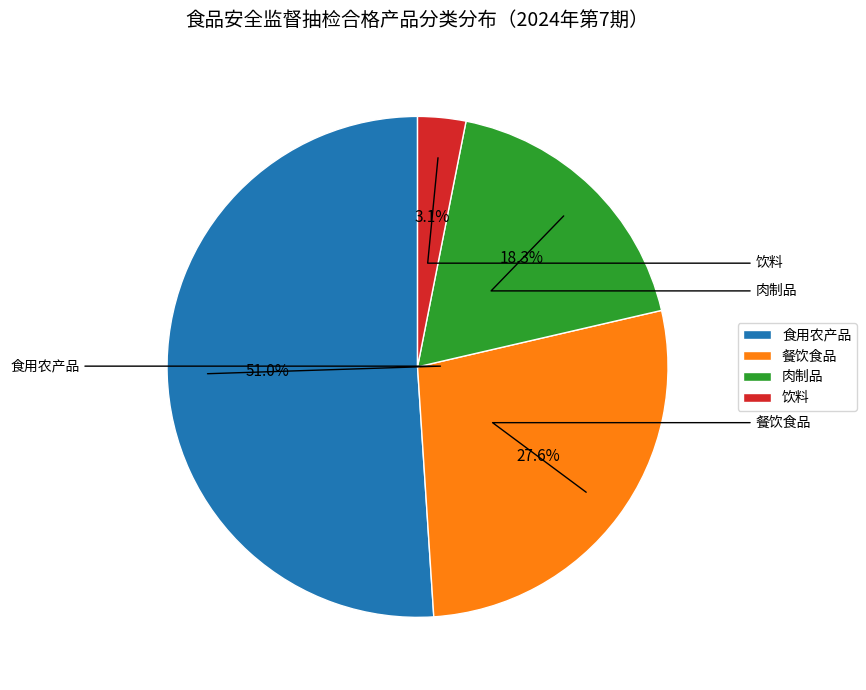

What is the smallest slice in the pie chart?

饮料